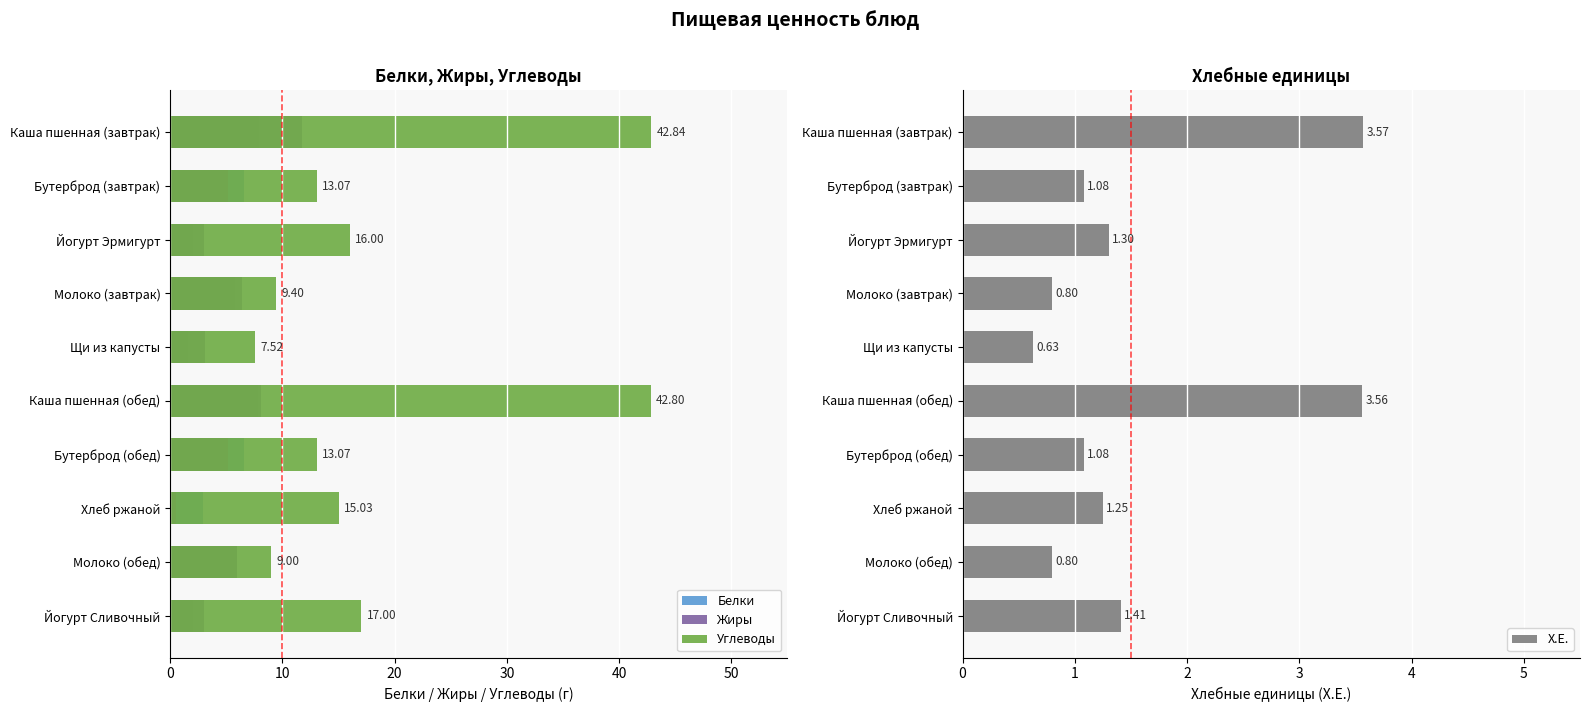

True or false: Х.Е. has a value of 1.9 at Хлеб ржаной.

False